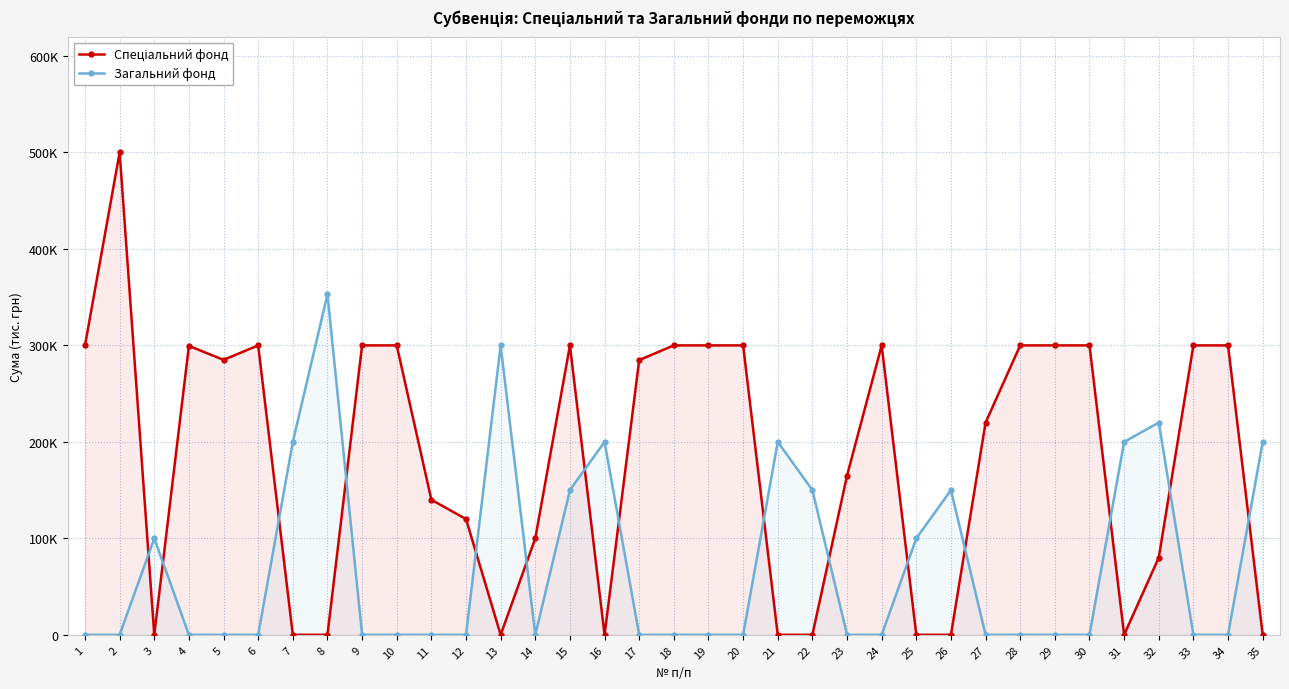

How many categories are shown in the chart?

35